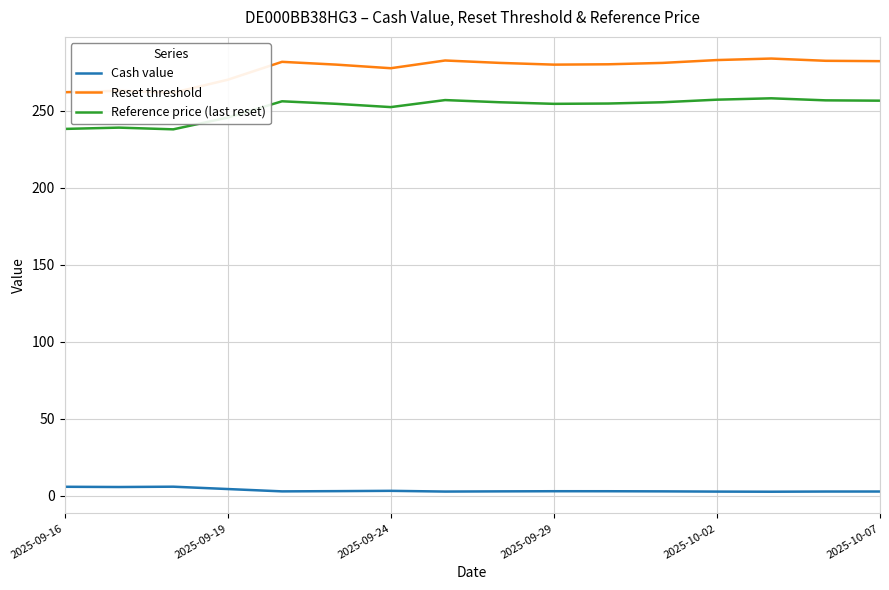

True or false: Cash value and Reference price (last reset) intersect in this chart.

False